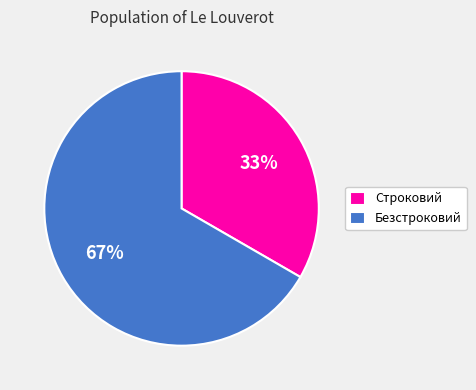

Is it true that Строковий is 33% of the pie?

True